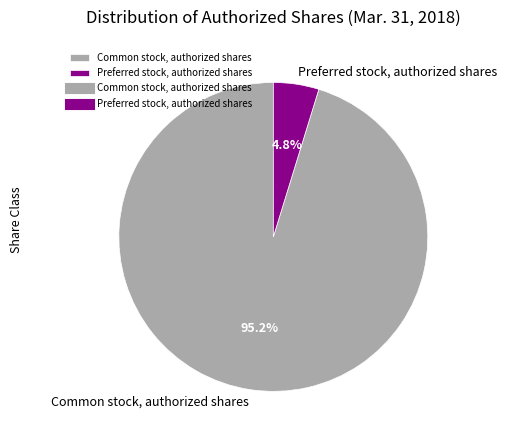

Between Common stock, authorized shares and Preferred stock, authorized shares, which is larger?

Common stock, authorized shares